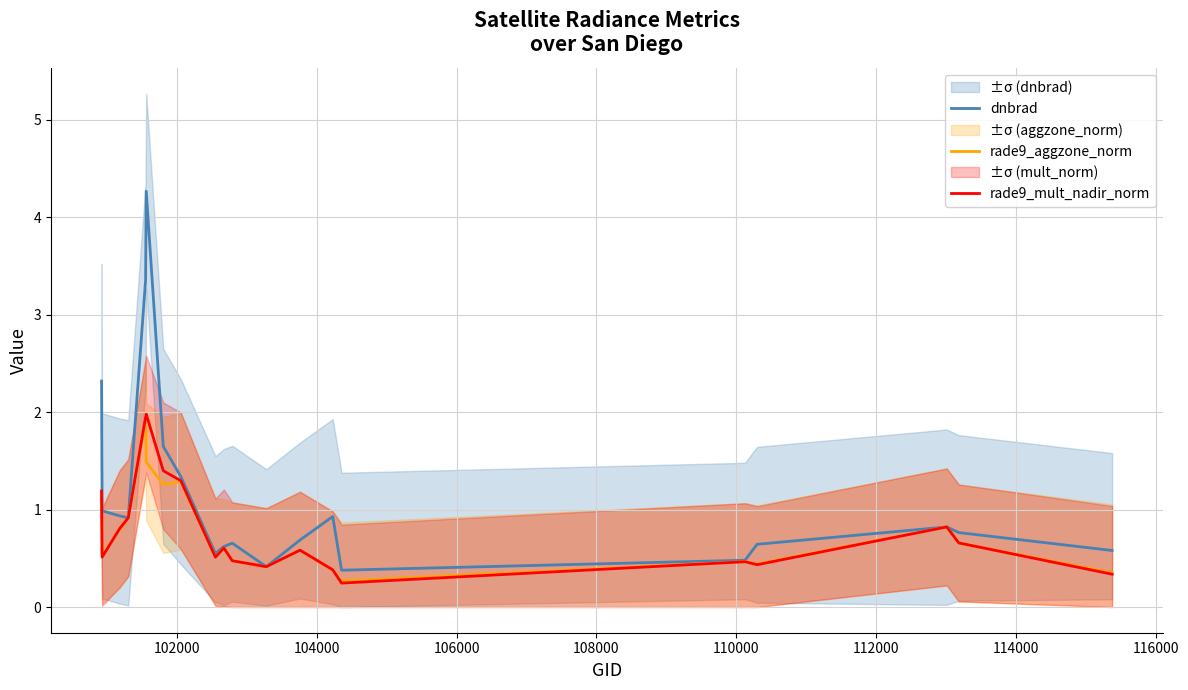

What is the highest value of the rade9_mult_nadir_norm series?

2.0